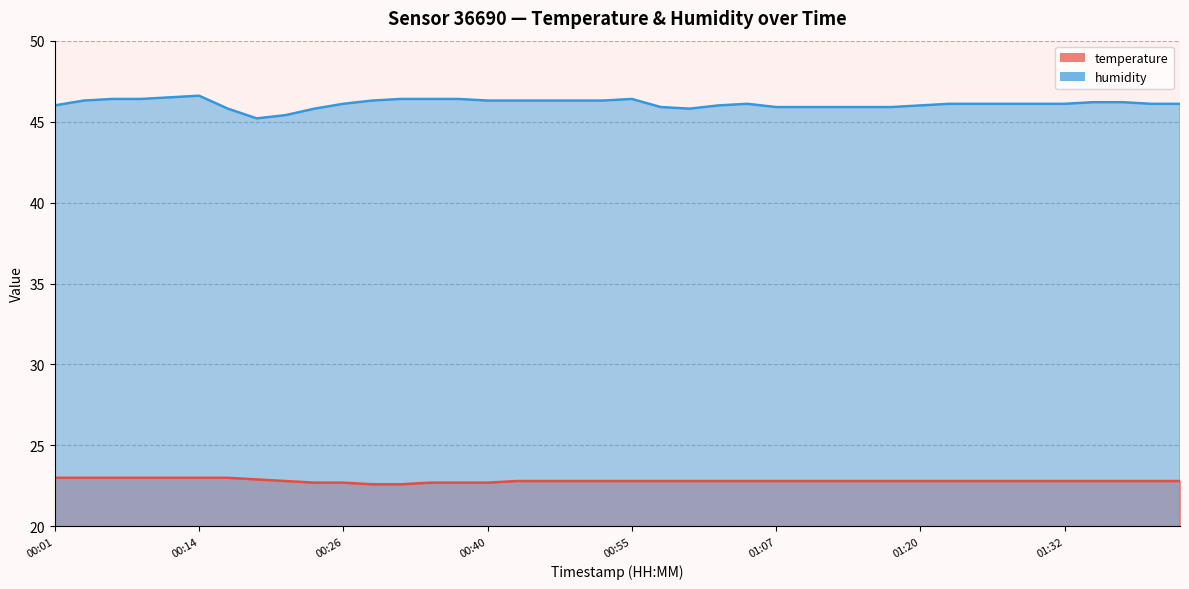

Does the chart display data point markers on the line(s)?

No